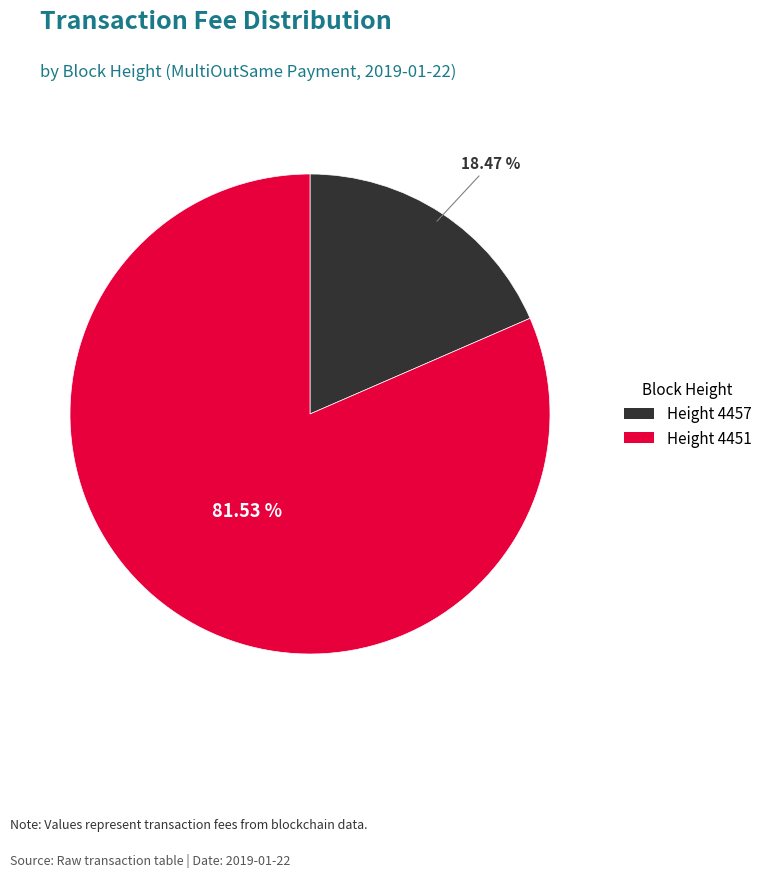

Which slice represents more than half of the pie?

Height 4451